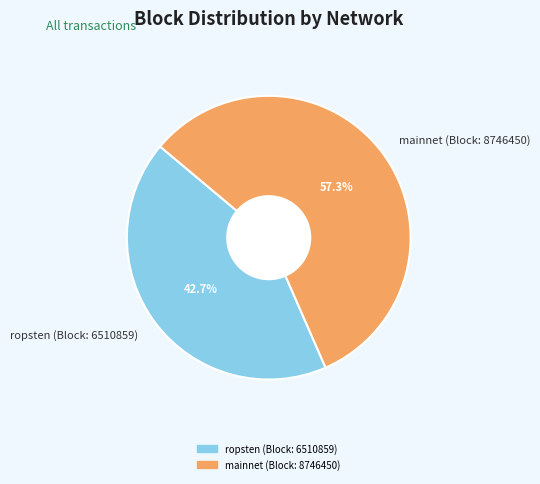

Is there any slice that represents more than half of the pie?

Yes